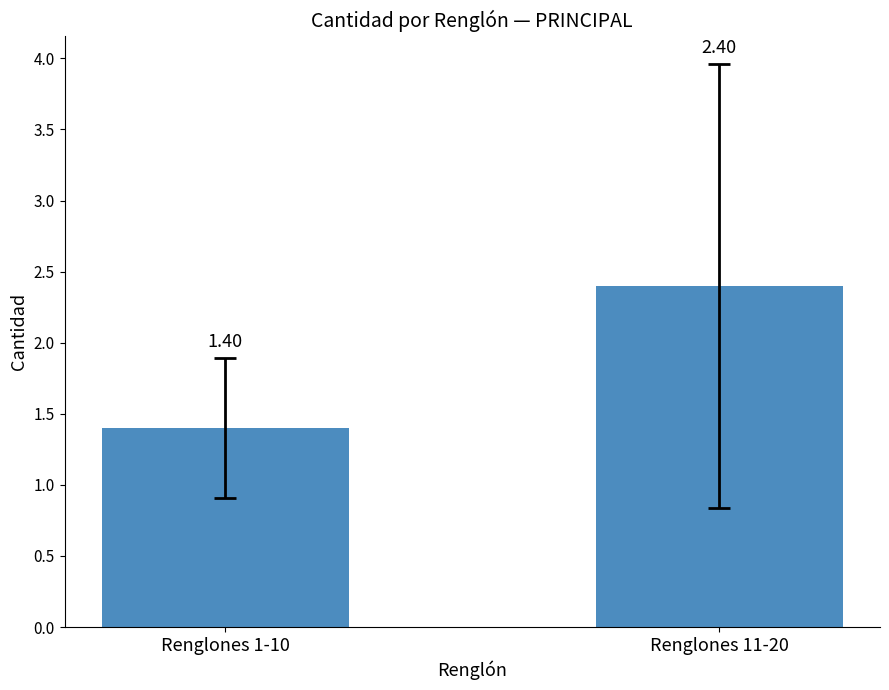

What position from the left is Renglones 11-20?

2